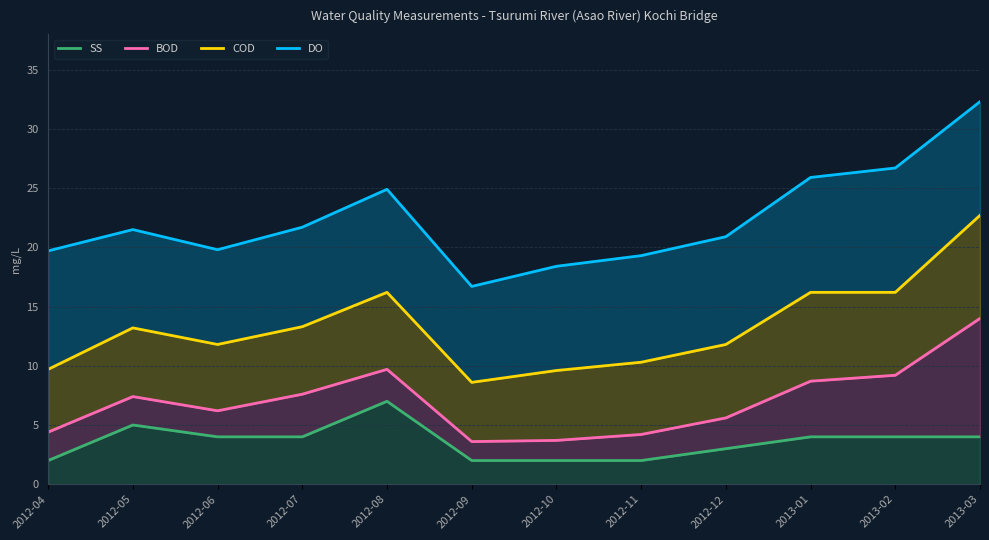

List the labels in order of COD value, largest first.

2013-03, 2012-08, 2013-01, 2013-02, 2012-07, 2012-05, 2012-06, 2012-12, 2012-11, 2012-04, 2012-10, 2012-09